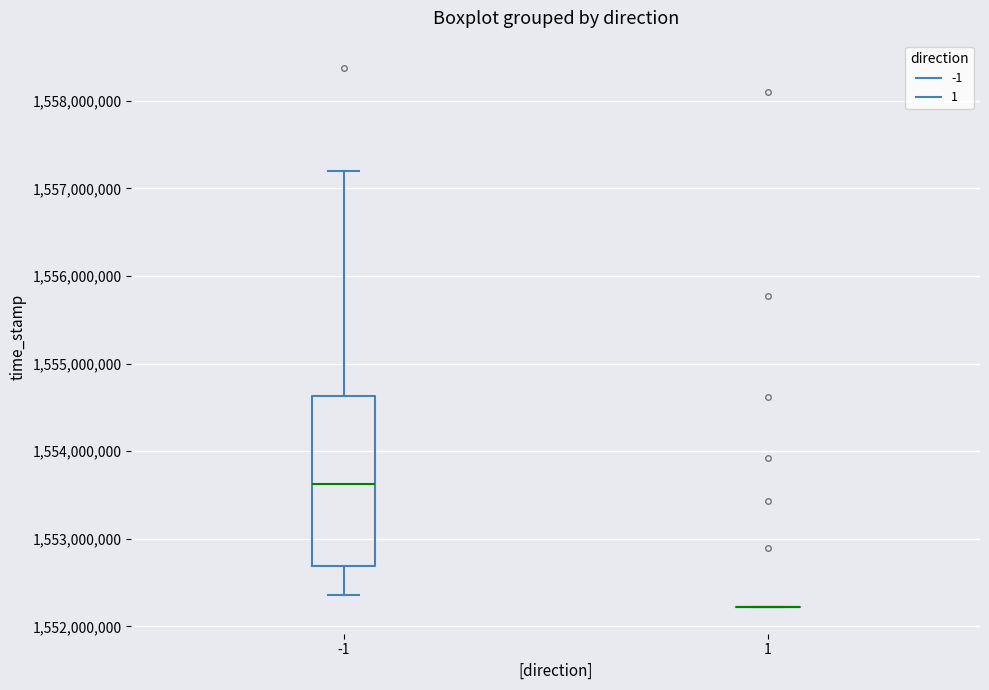

Reading left to right, read every box against the y-axis: the position of its median line, the range the box covers, and the ends of its whiskers. The values are not printed on the chart, so give them approximately, as read against the axis.

-1: median 1553600000, box 1552700000 to 1554600000, whiskers 1552400000 to 1557200000
1: box collapsed to a line at 1552200000, whiskers 1552200000 to 1552200000